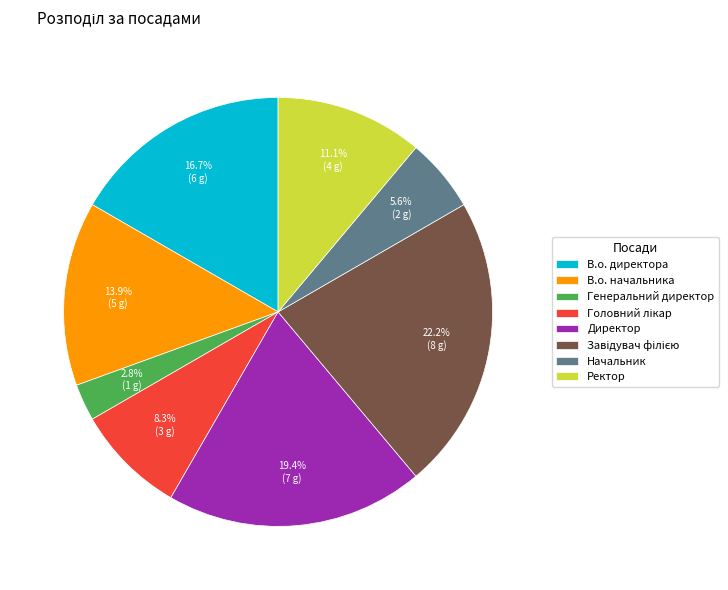

Approximately how many times larger is the value at Генеральний директор compared to Директор?

0.1